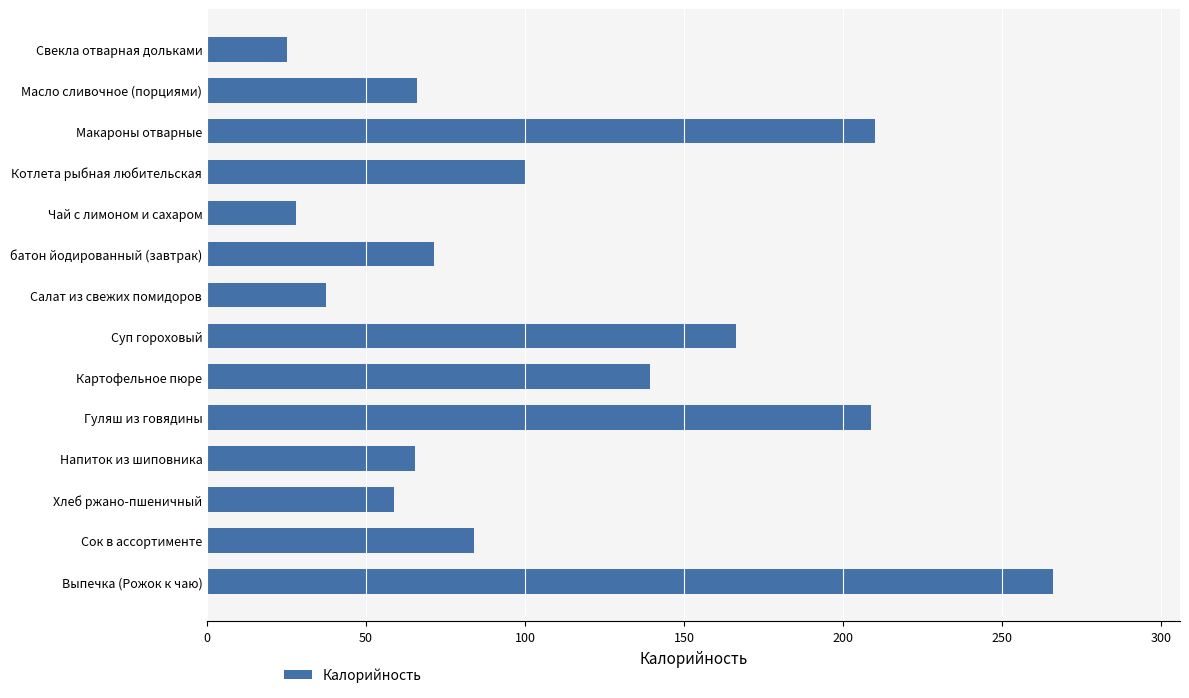

At which label is the value closest to 145?

Картофельное пюре